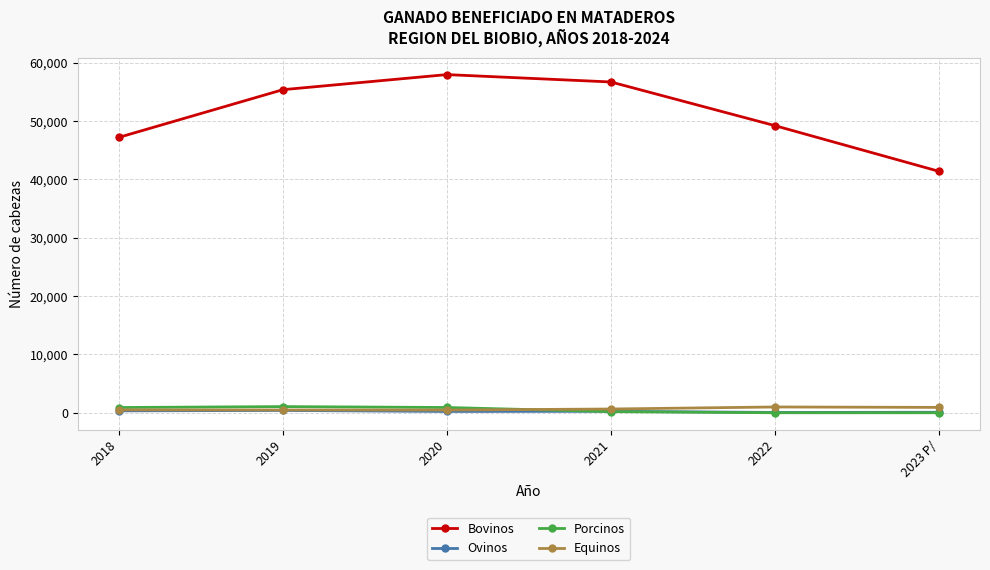

How many lines are shown in the chart?

4